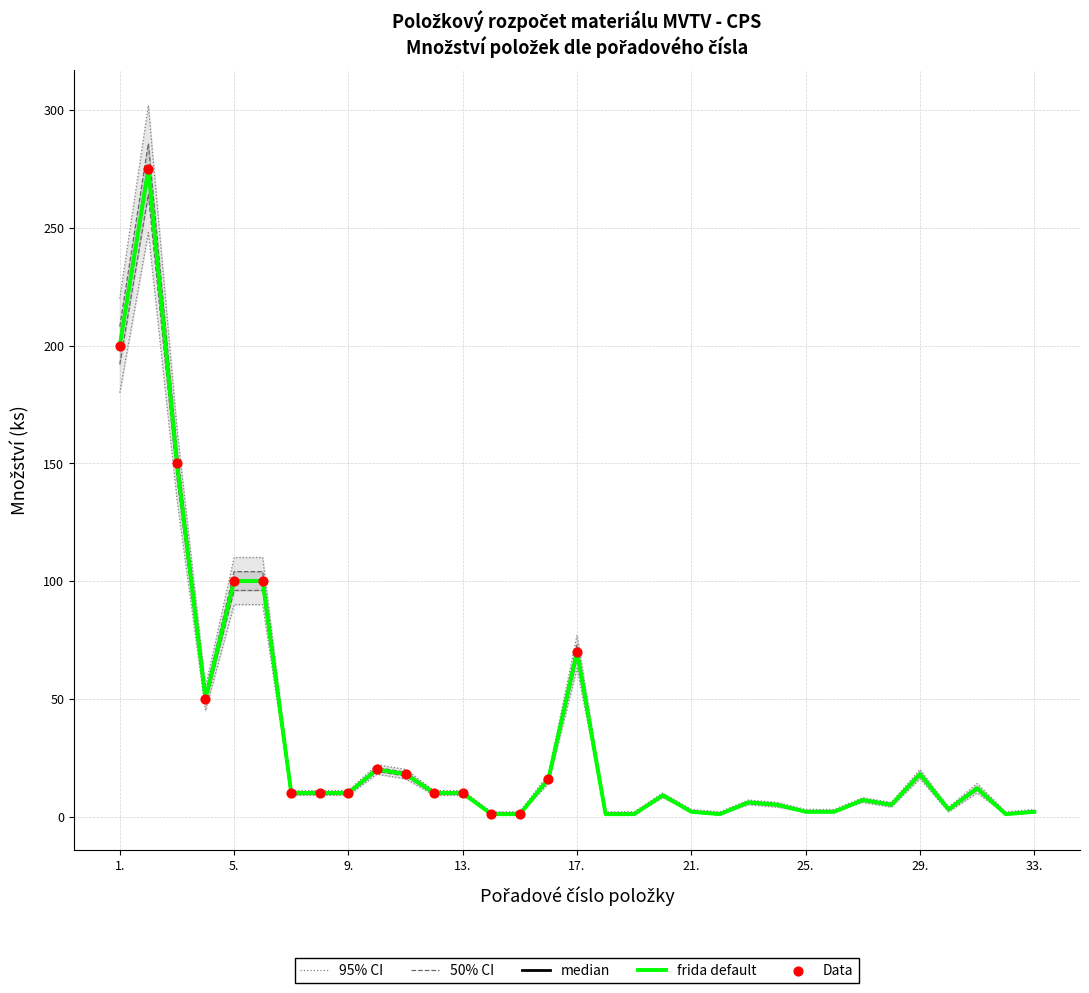

Which series contains the lowest Y value?

Množství (ks)